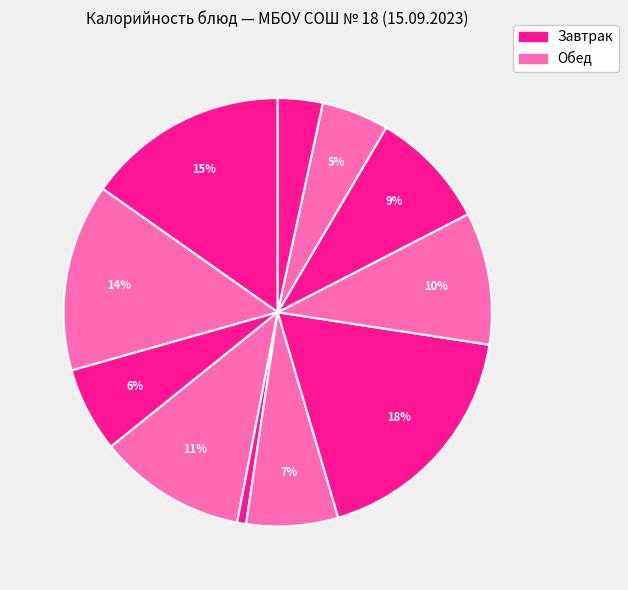

How many segments does this pie chart have?

11